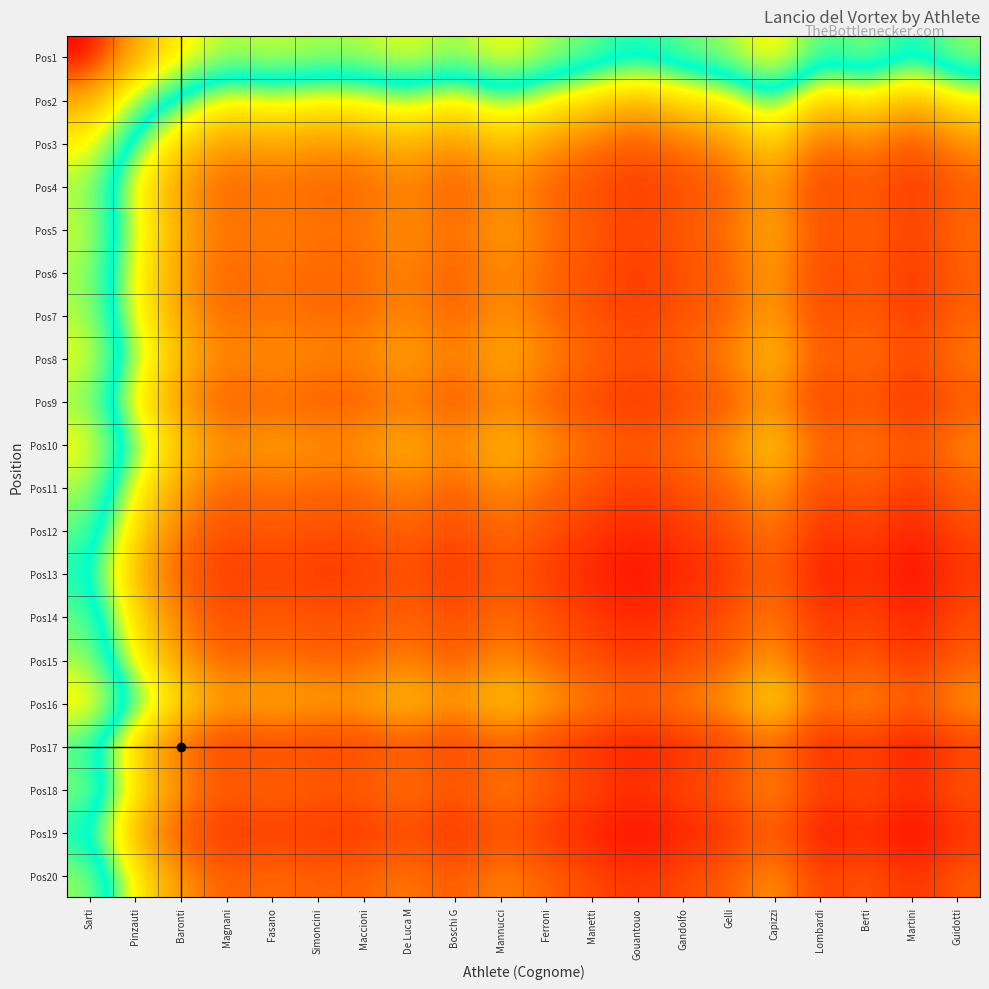

Which label corresponds to the smallest value in the chart?

Martini